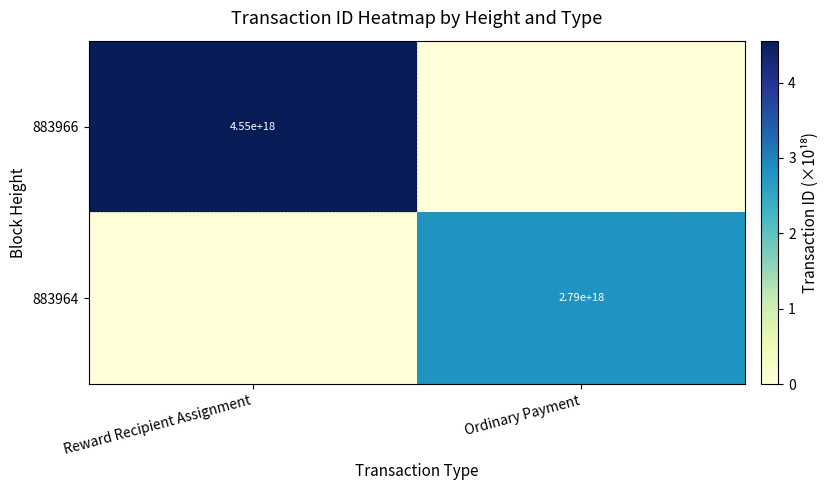

The value of 883964 at Ordinary Payment is 2790000000000000000. True or false?

True